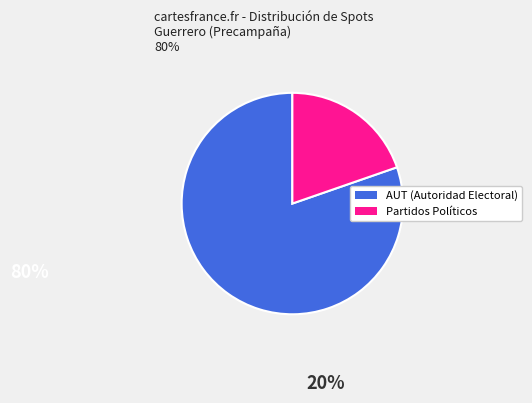

Is there any slice that represents more than half of the pie?

Yes